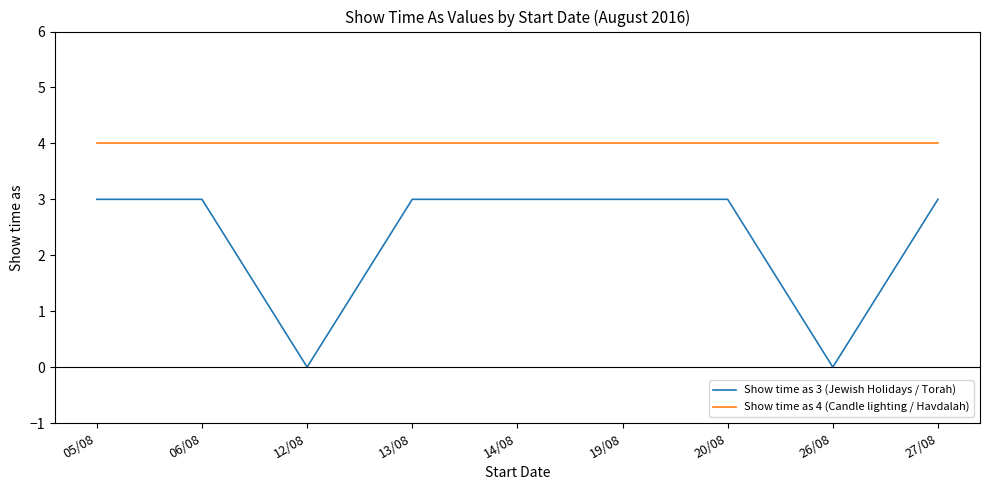

What is the total value across all series at 12/08?

4